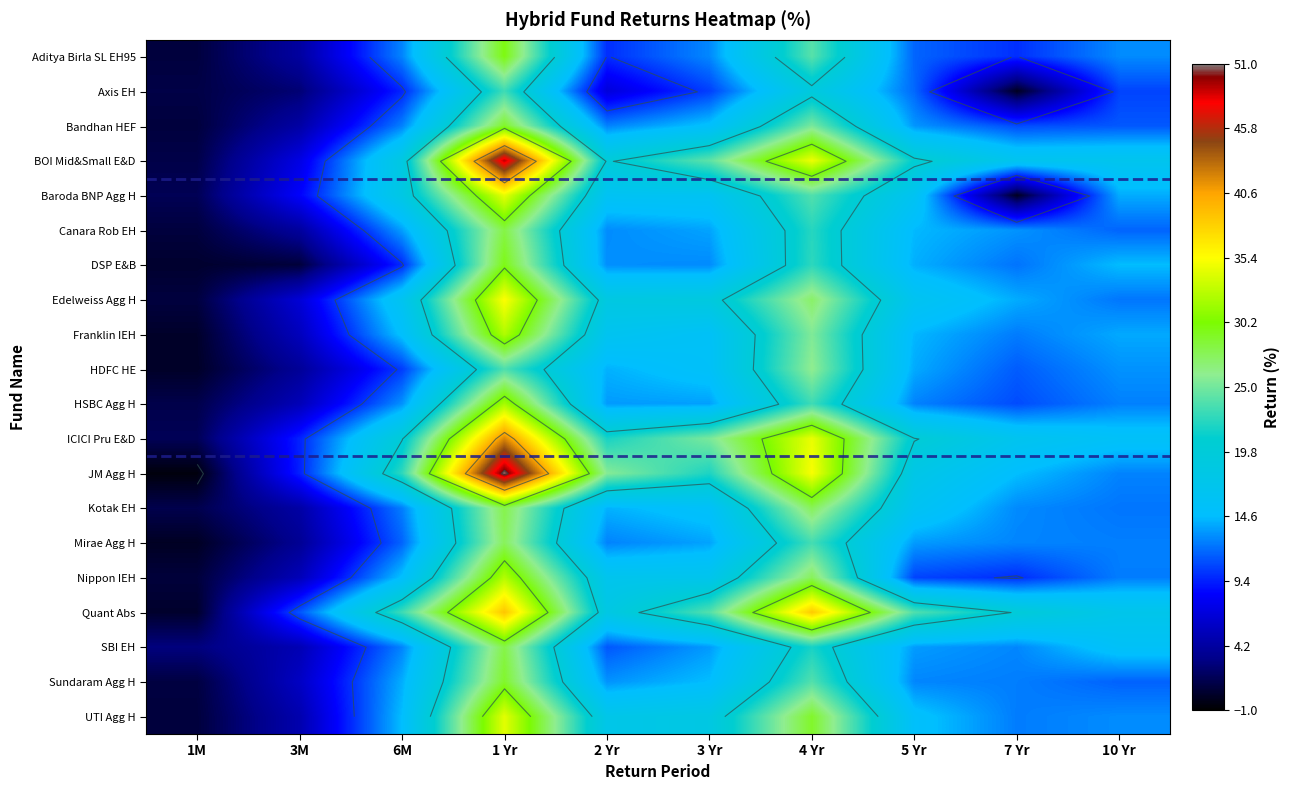

Is the value of HDFC HE at 1M greater than the value of BOI Mid&Small E&D at 6M?

No